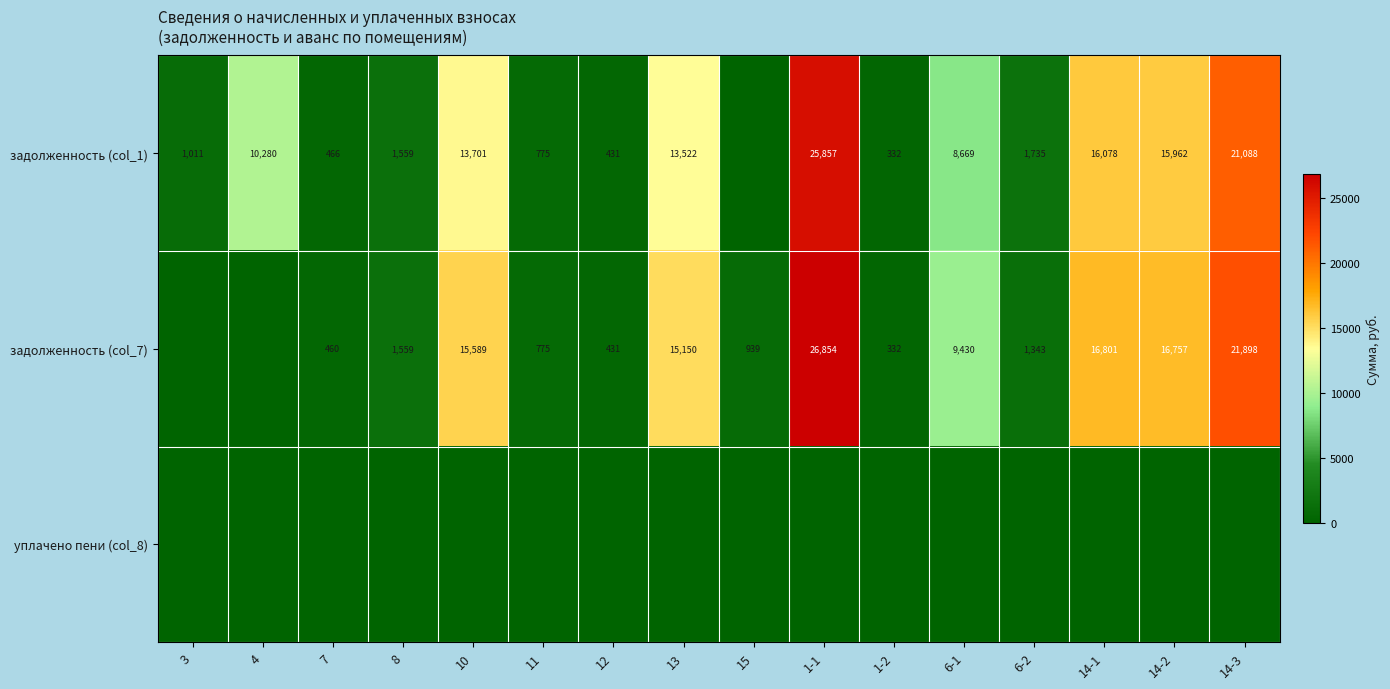

The задолженность (col_1) series shows 1011 at 3. True or false?

True